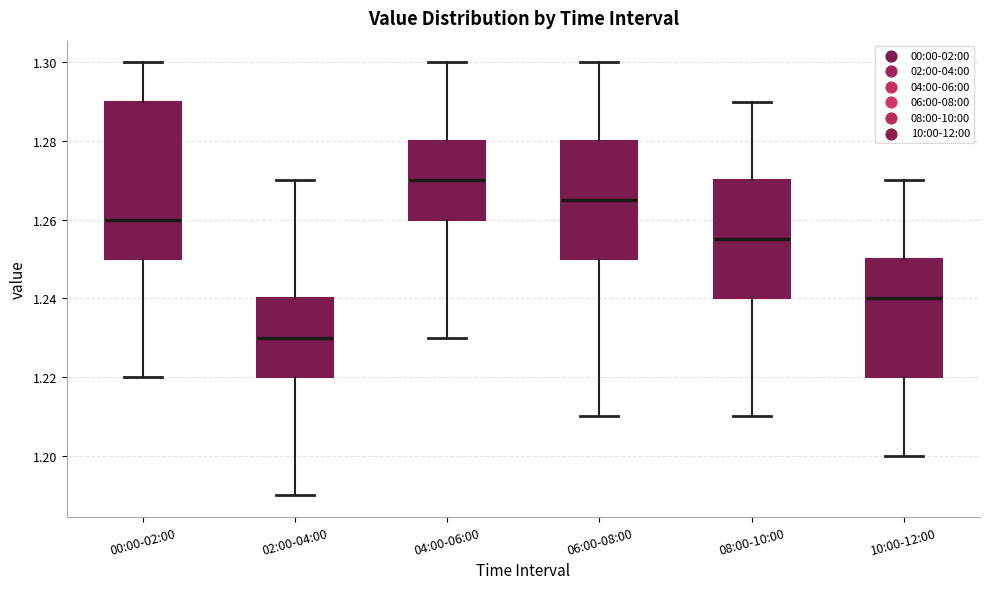

Reading left to right, read every box against the y-axis: the position of its median line, the range the box covers, and the ends of its whiskers. The values are not printed on the chart, so give them approximately, as read against the axis.

00:00-02:00: median 1.260, box 1.250 to 1.290, whiskers 1.220 to 1.300
02:00-04:00: median 1.230, box 1.220 to 1.240, whiskers 1.190 to 1.270
04:00-06:00: median 1.270, box 1.260 to 1.280, whiskers 1.230 to 1.300
06:00-08:00: median 1.266, box 1.250 to 1.280, whiskers 1.210 to 1.300
08:00-10:00: median 1.256, box 1.240 to 1.270, whiskers 1.210 to 1.290
10:00-12:00: median 1.240, box 1.220 to 1.250, whiskers 1.200 to 1.270